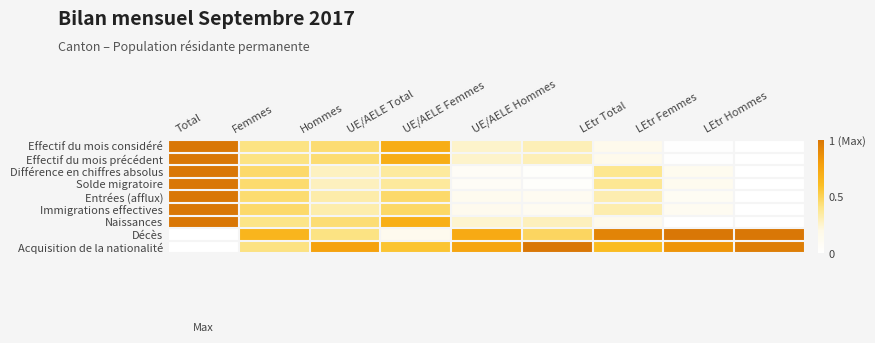

Between LEtr Hommes and UE/AELE Hommes, which is larger?

UE/AELE Hommes